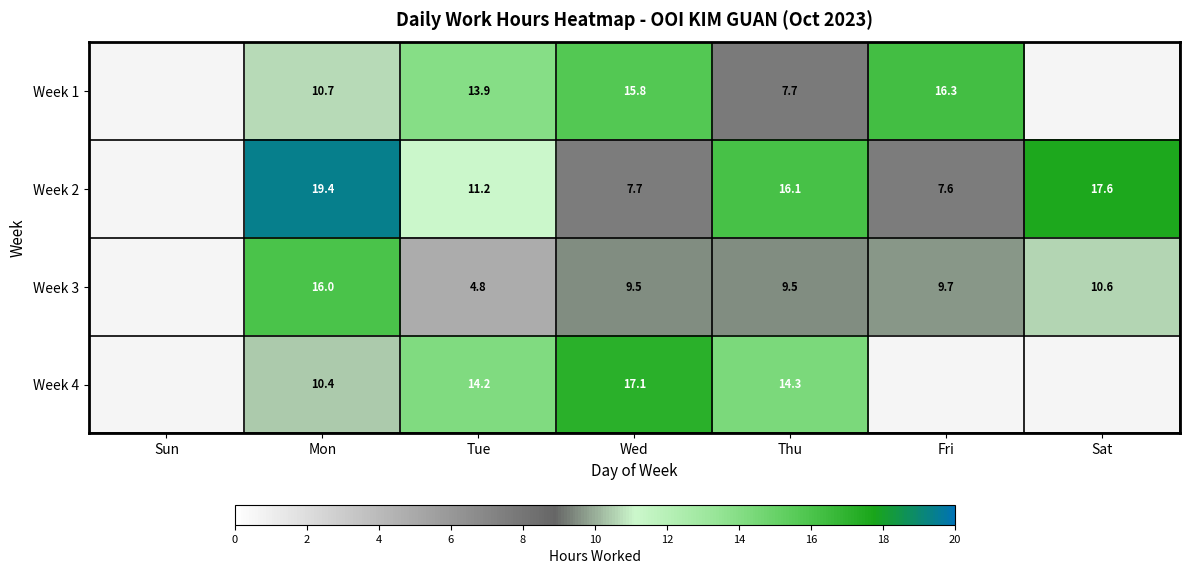

How many data points in Week 3 are above 9?

5